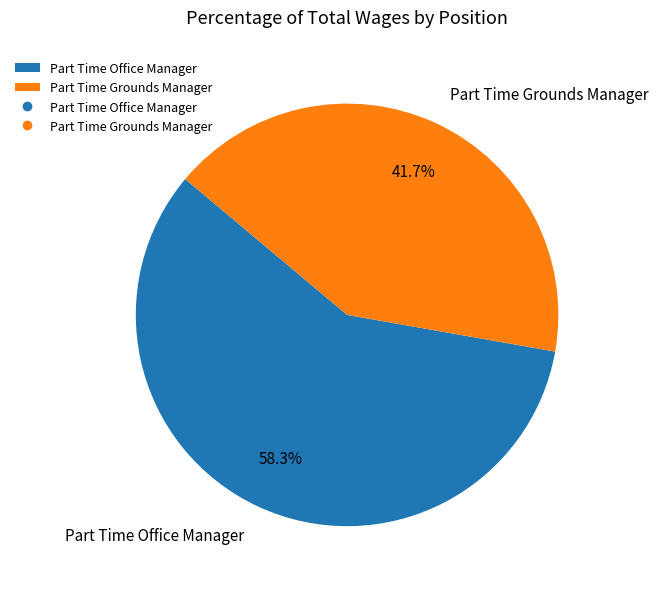

How many slices are in this pie chart?

2